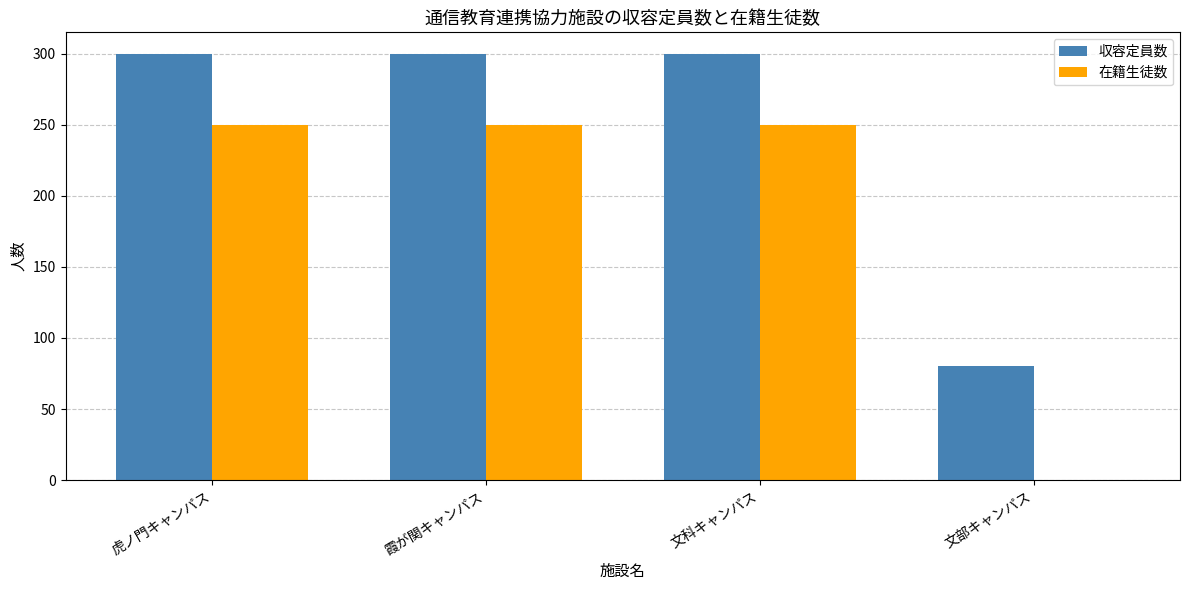

The 在籍生徒数 series shows 250 at 霞が関キャンパス. True or false?

True